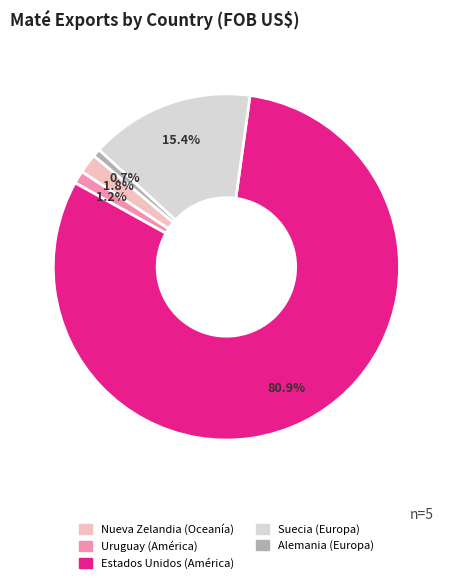

Which slice represents more than half of the pie?

Estados Unidos (América)